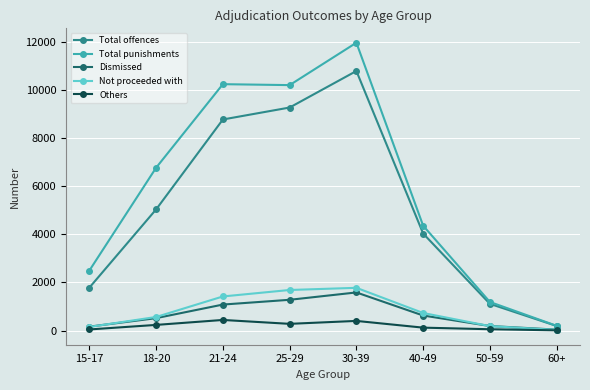

What is the greatest value displayed?

11970